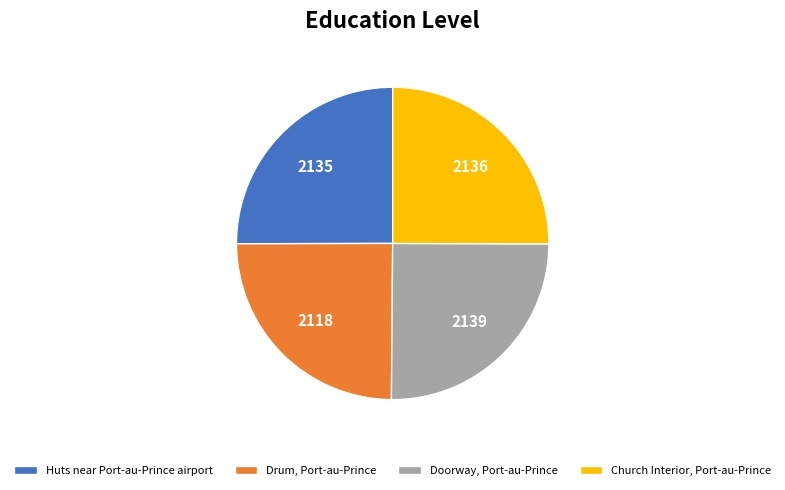

Is it true that Church Interior, Port-au-Prince is 32% of the pie?

False